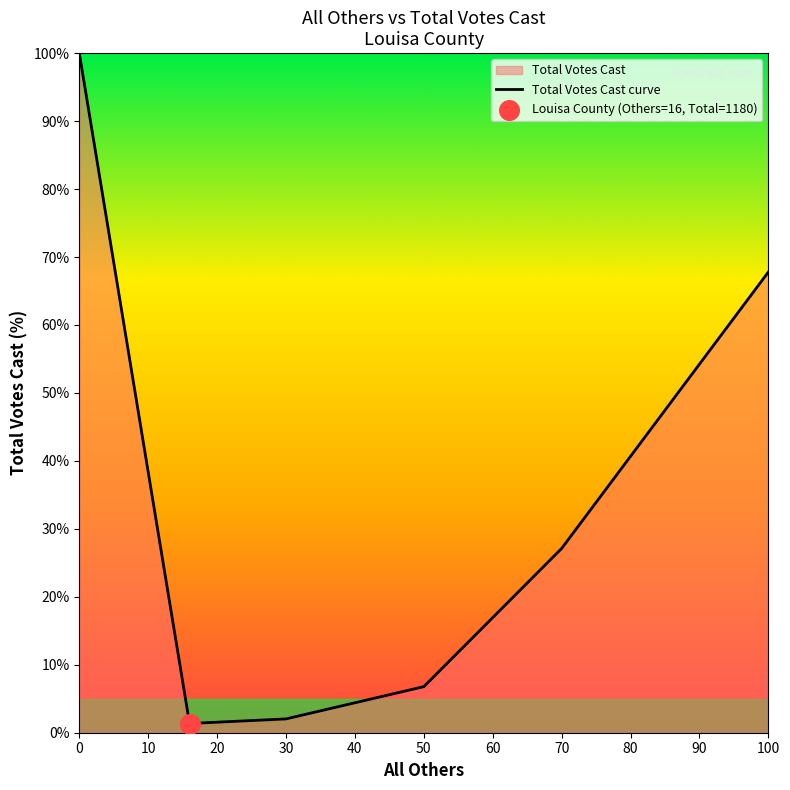

Between 50 and 30, which is larger?

50